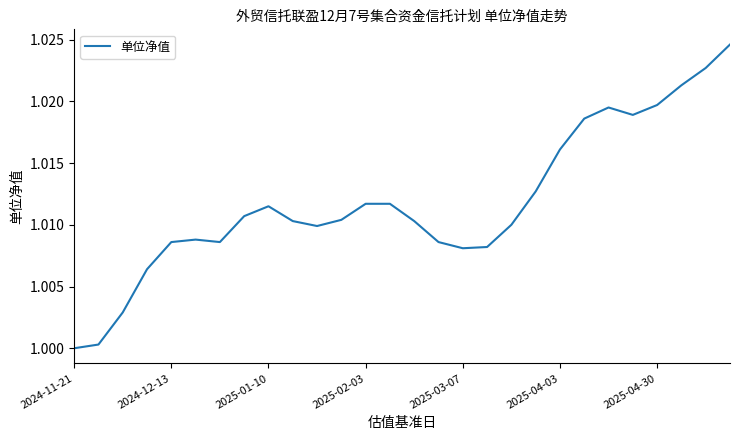

Is it true that the value at 2025-02-03 is 0.3?

False